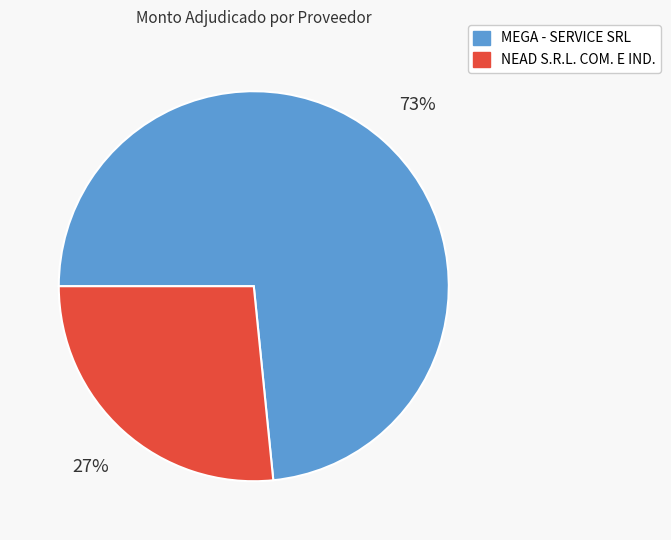

How many segments does this pie chart have?

2